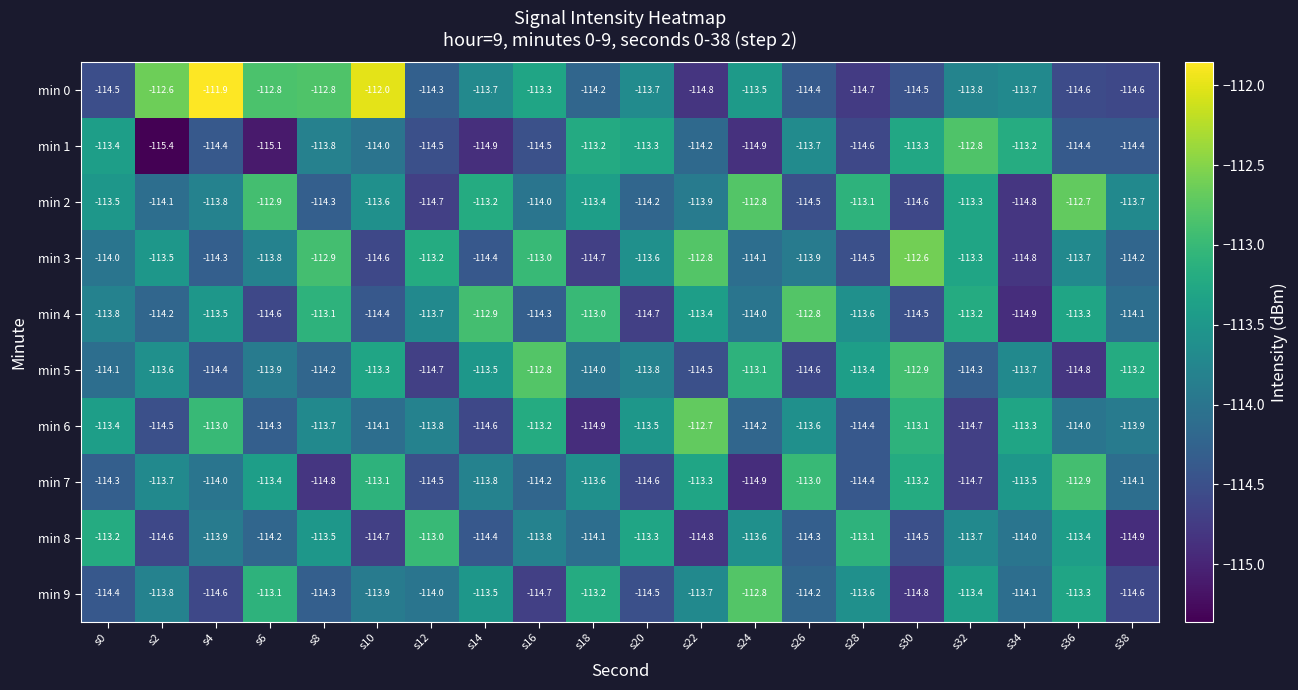

At which label is min 3 closest to -113?

s16